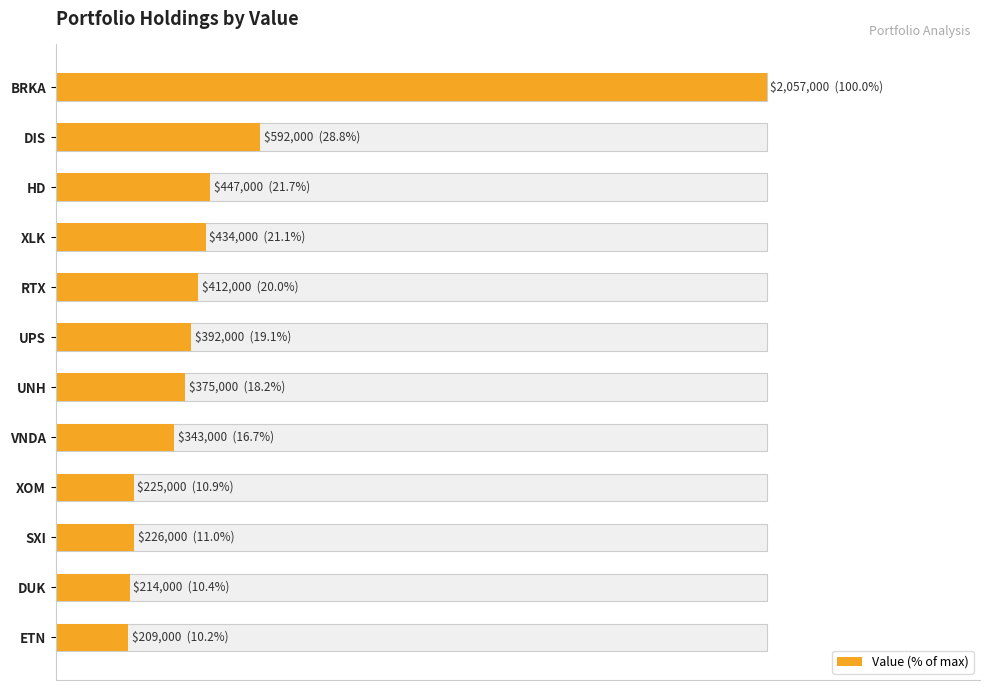

Reading left to right, transcribe all the data shown in this chart.

100.0	28.8	21.7	21.1	20.0	19.1	18.2	16.7	10.9	11.0	10.4	10.2